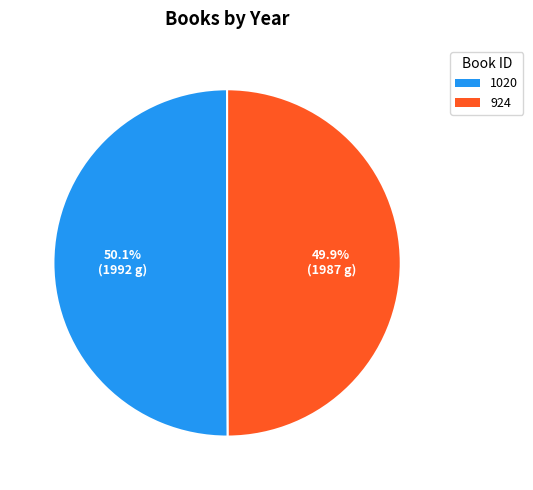

To the nearest percent, what is the average slice percentage?

50%